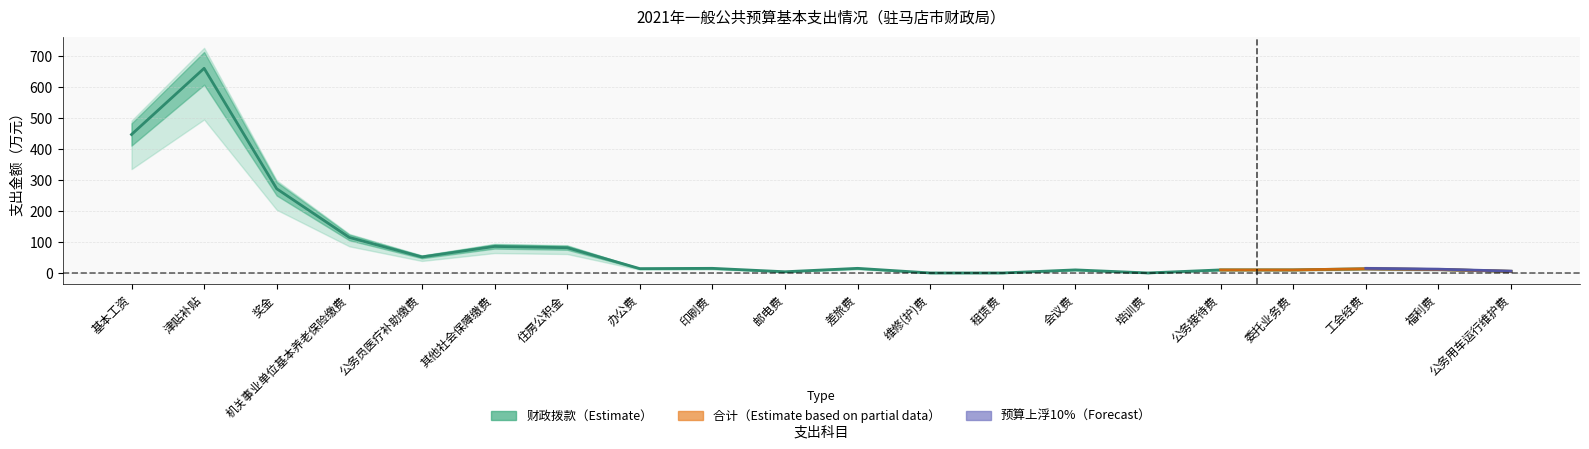

Is this an area chart (filled region under the line)?

No